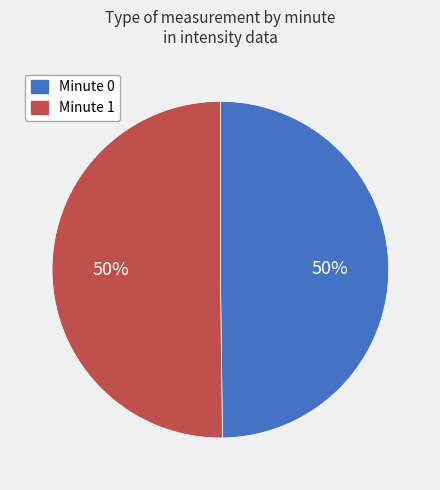

To the nearest percent, what is the average slice percentage?

50%